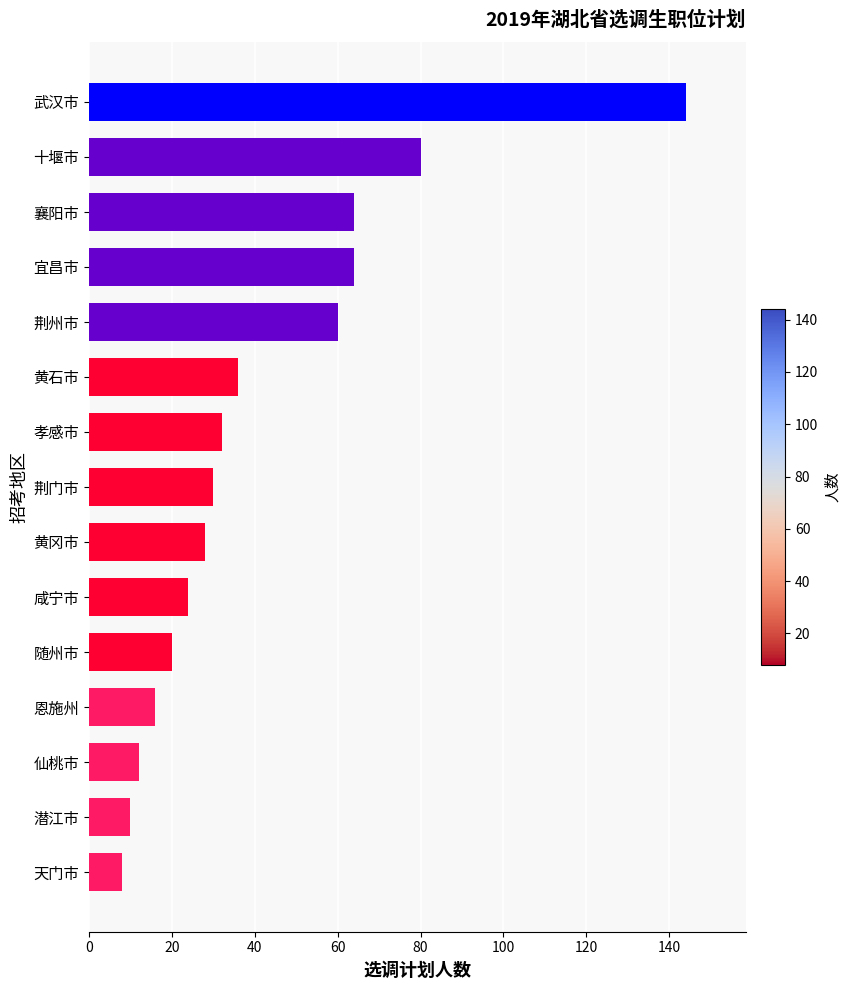

Reading top to bottom, transcribe all the data shown in this chart.

144	80	64	64	60	36	32	30	28	24	20	16	12	10	8